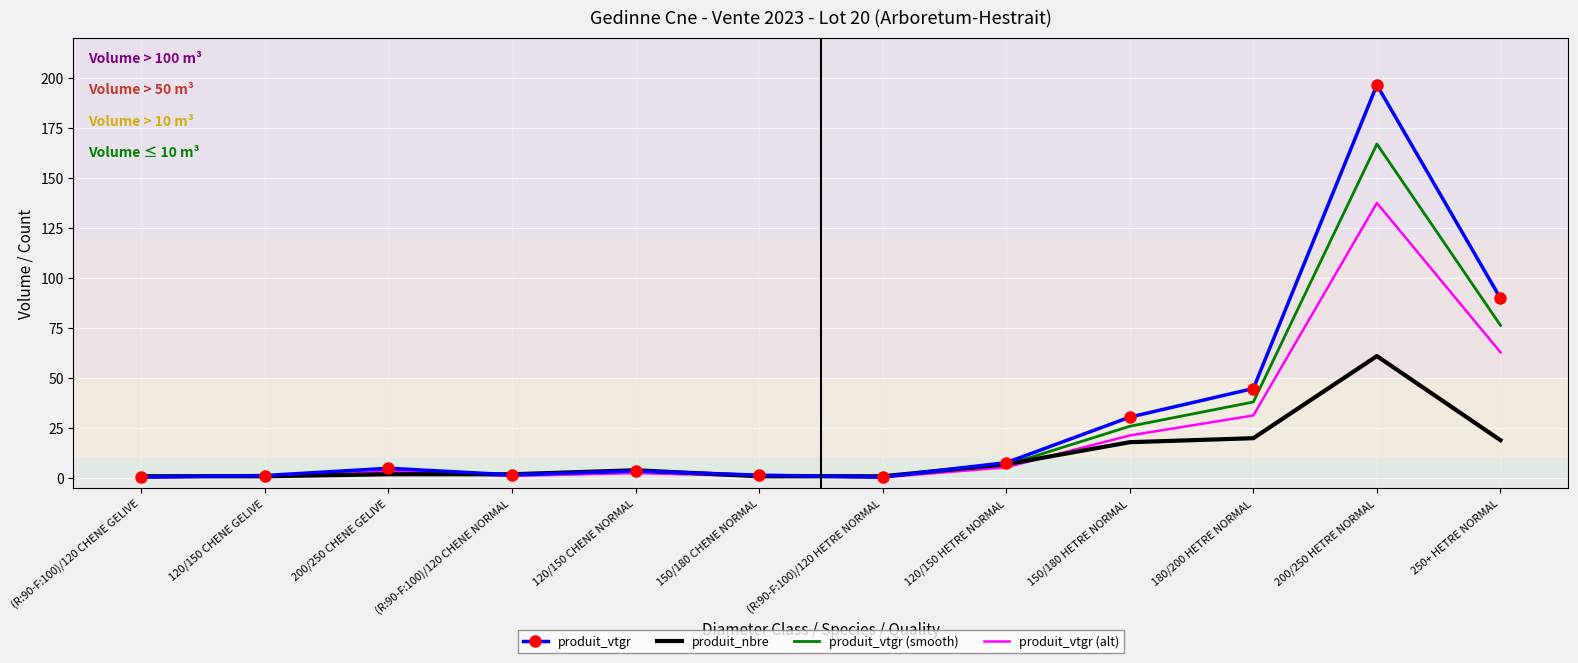

What is the sum of the produit_nbre values at 200/250 CHENE GELIVE and 150/180 HETRE NORMAL?

20.0